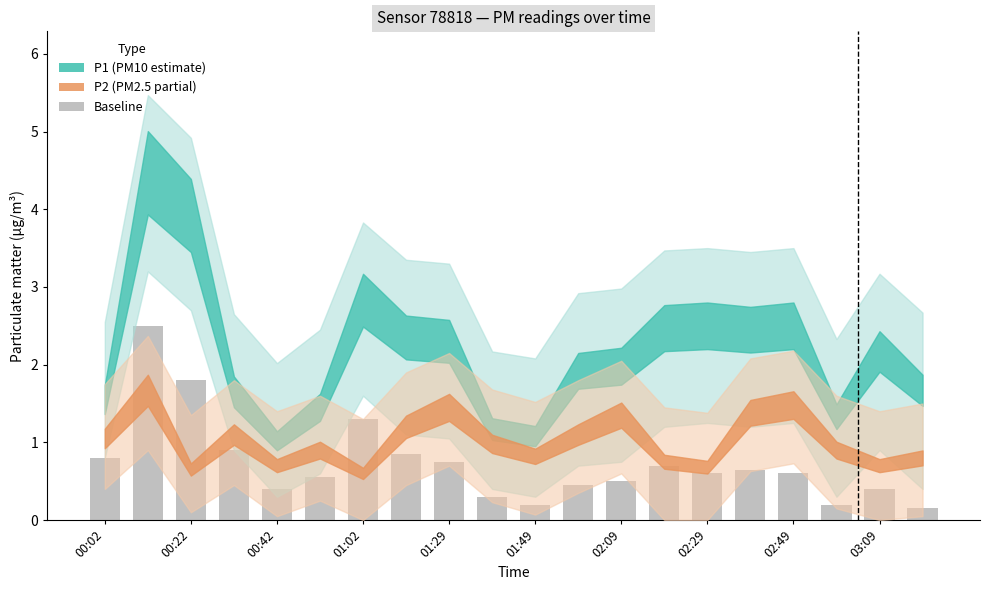

How many bars are there in total?

20